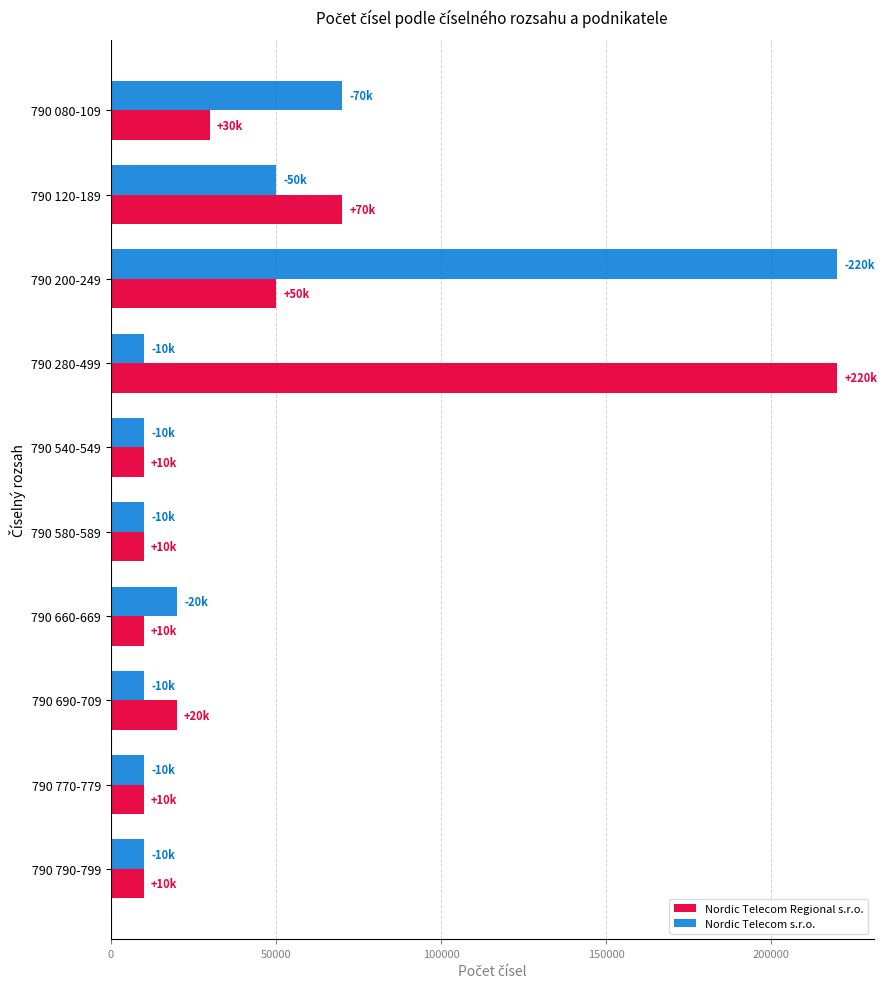

At which label does Nordic Telecom s.r.o. reach its peak?

790 200-249